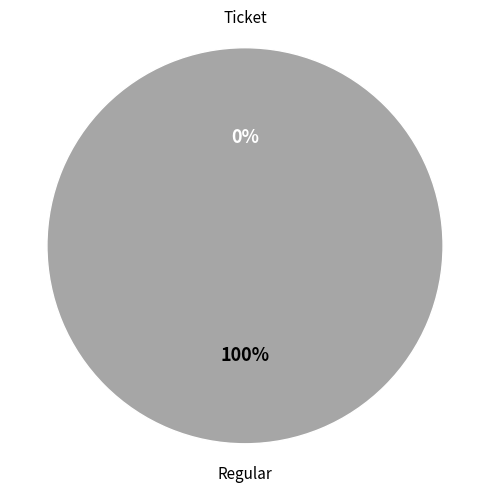

Between Regular and Ticket, which is larger?

Regular